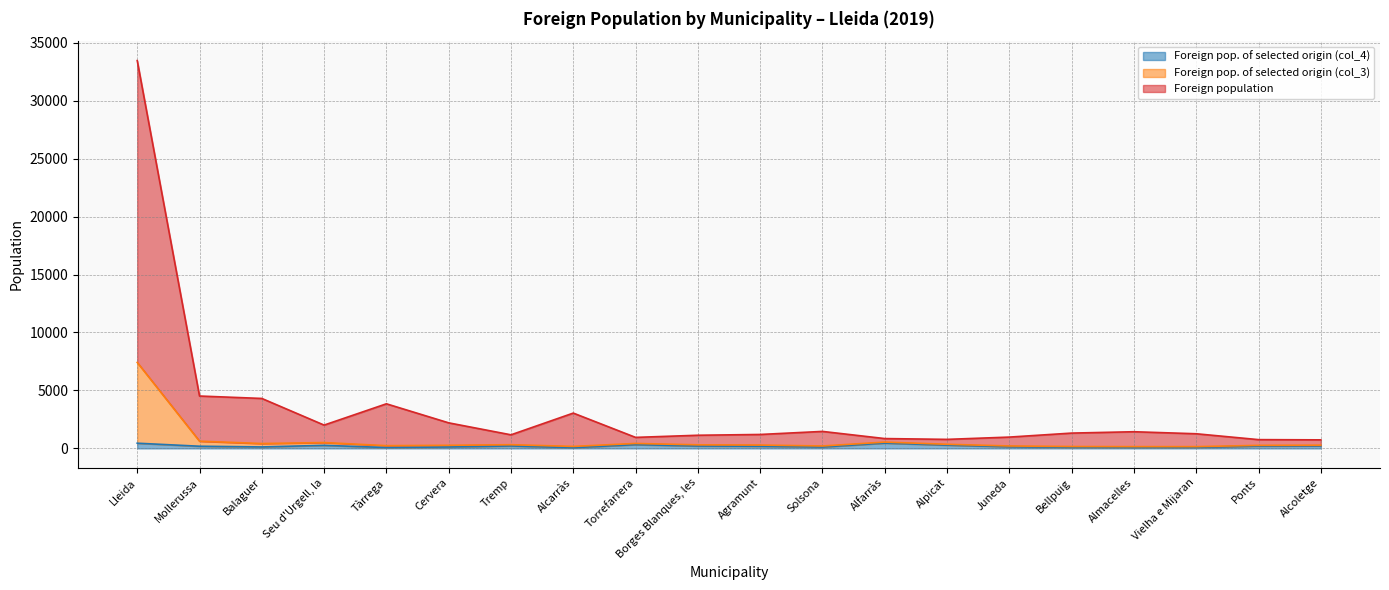

Does the chart display data point markers on the line(s)?

No